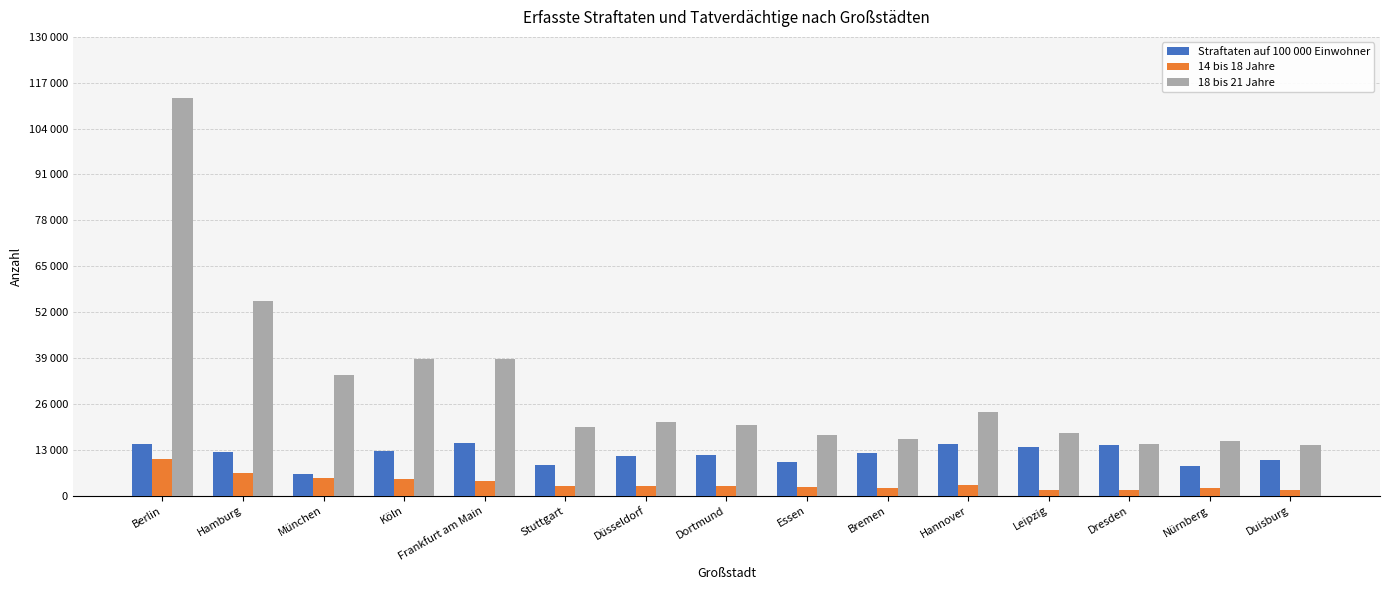

Are the bars grouped side by side (vs. stacked)?

Yes